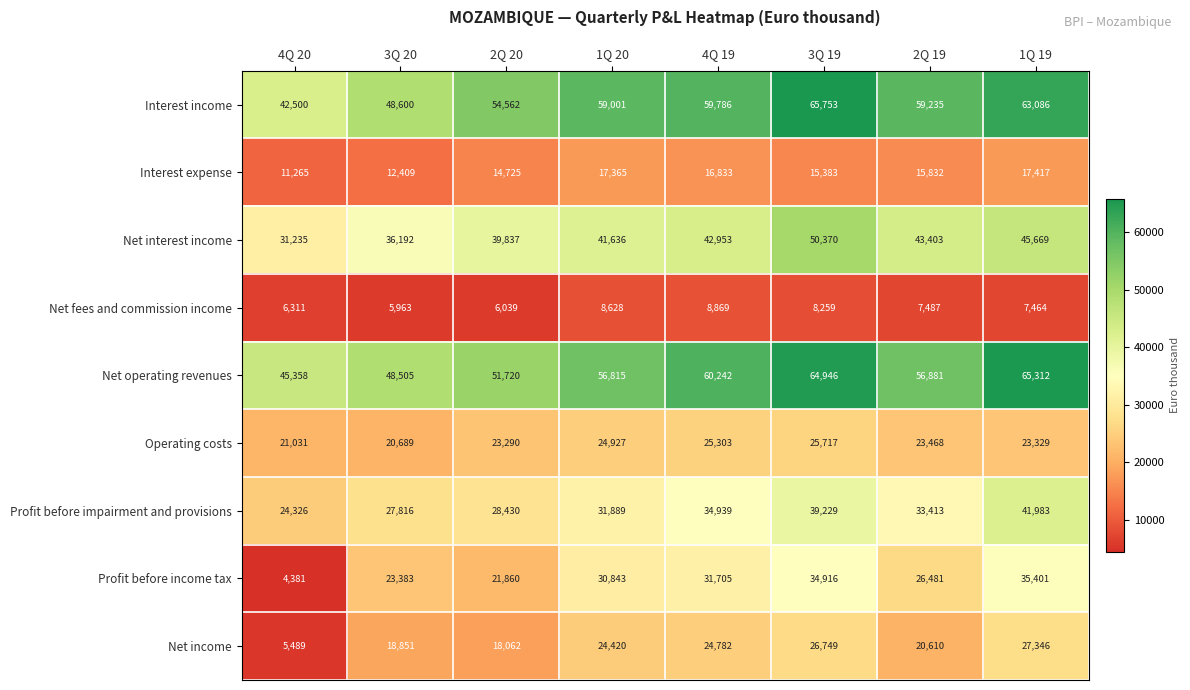

Which series changed the most between 1Q 20 and 2Q 19?

Profit before income tax